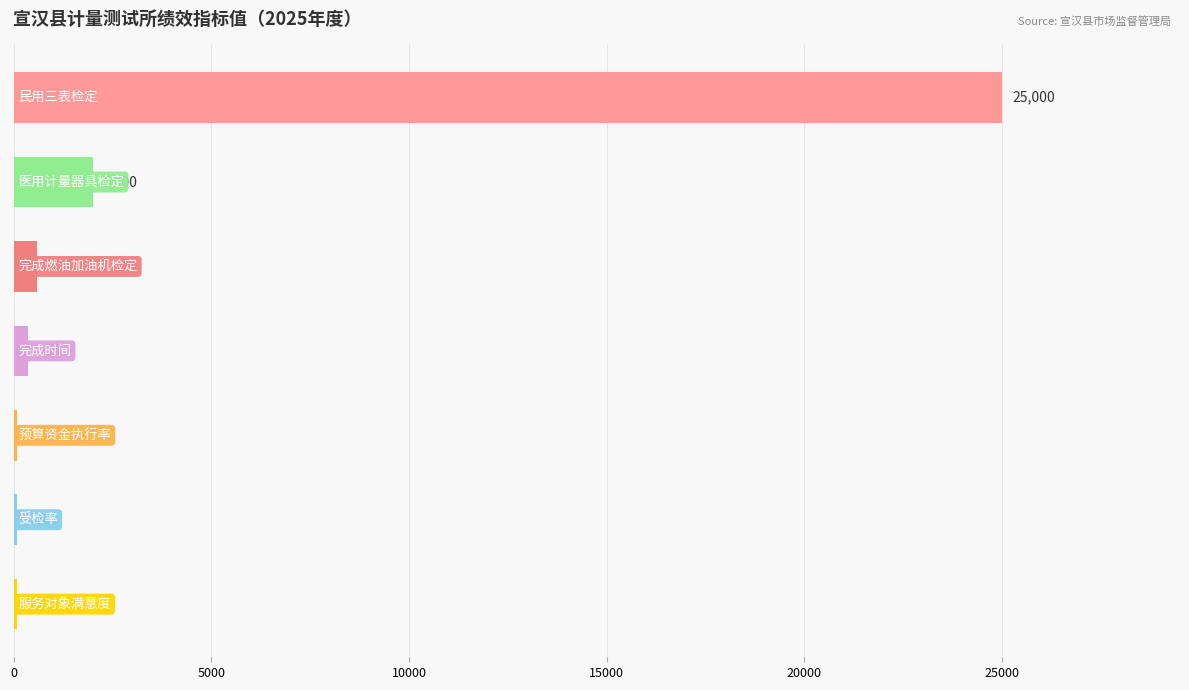

What is the difference between the maximum and minimum values?

24905